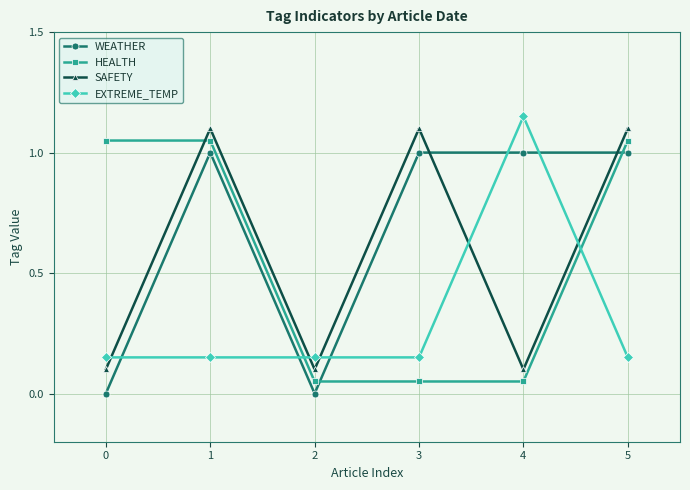

How many values in the SAFETY series are below 1?

3